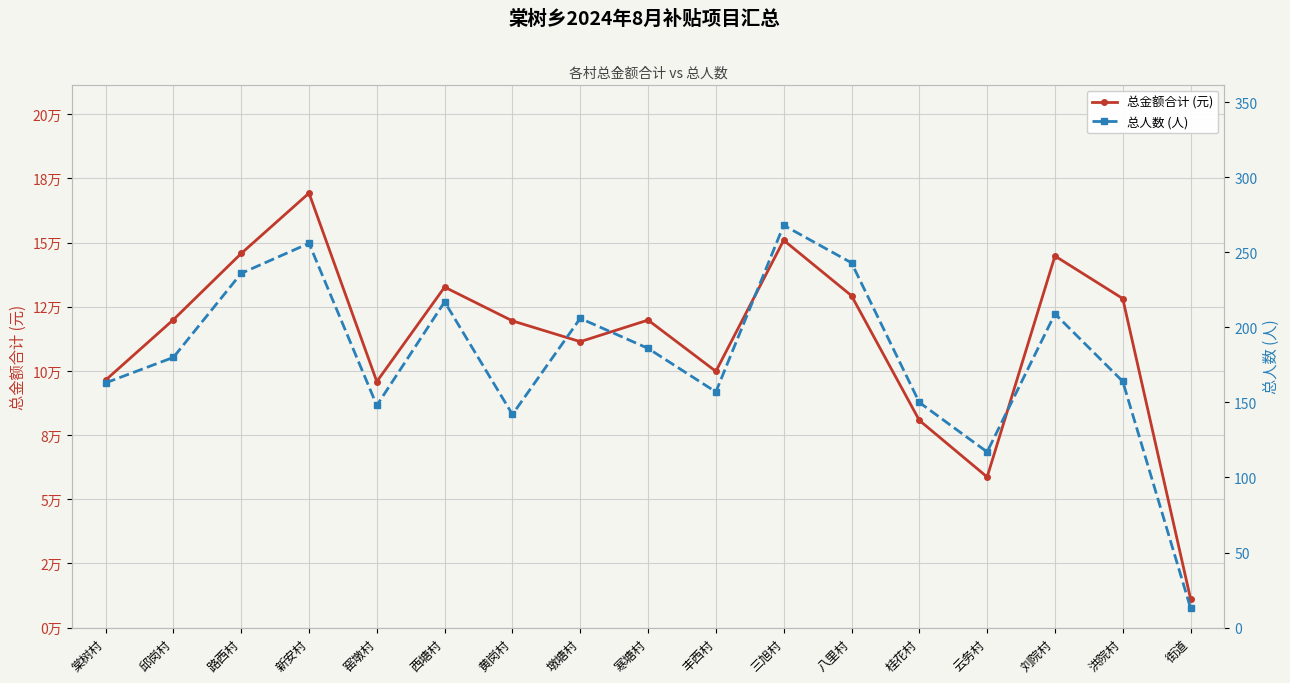

What is the value of the 总人数 (人) point at the 14th from the left?

117.0